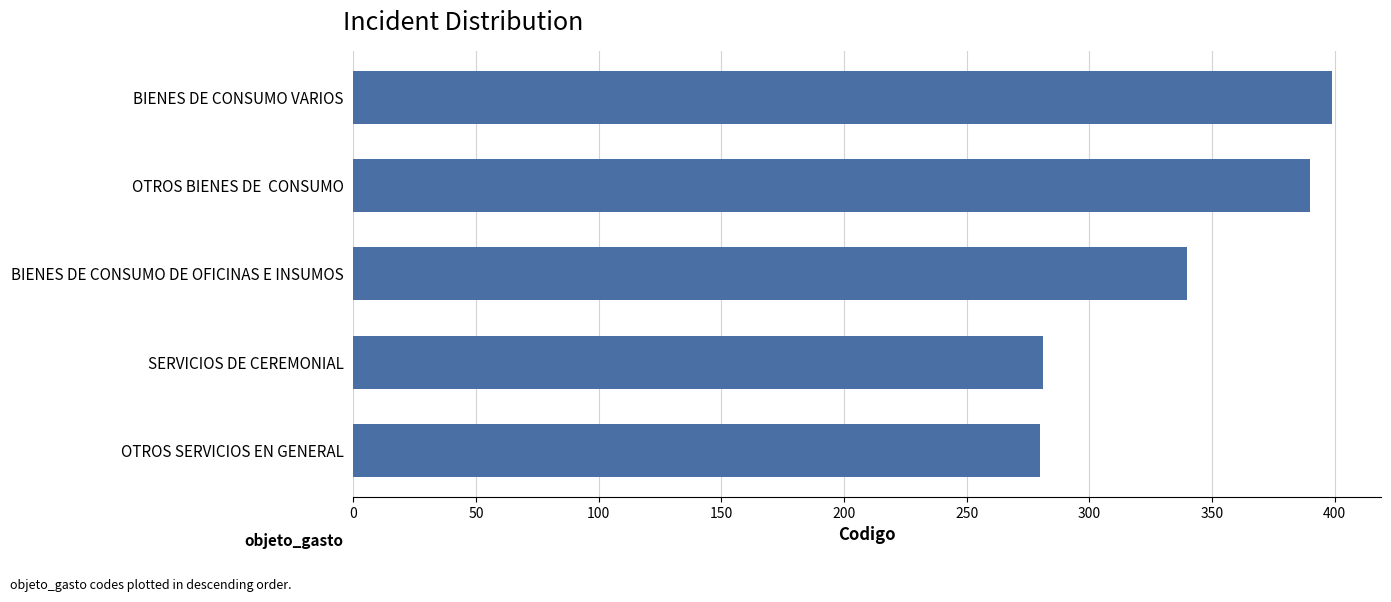

What is the greatest value displayed?

399